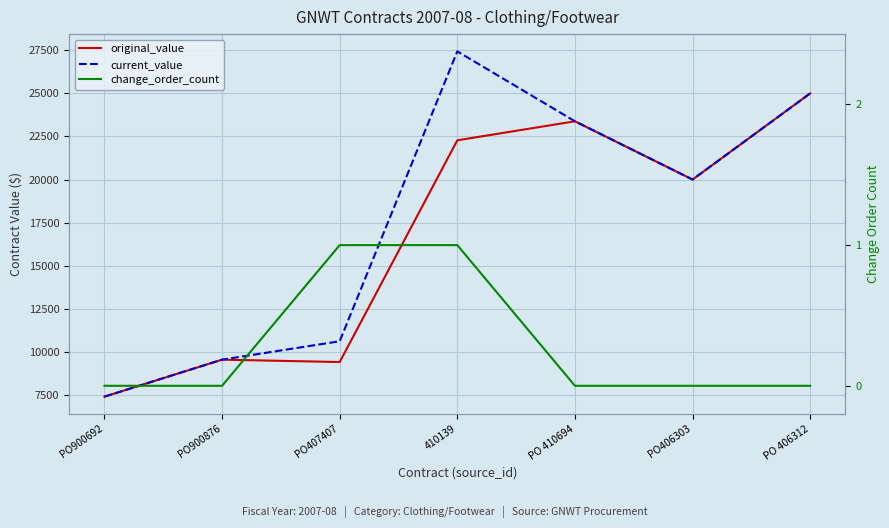

What is the difference between the second highest and second lowest values in the current_value series?

15452.7